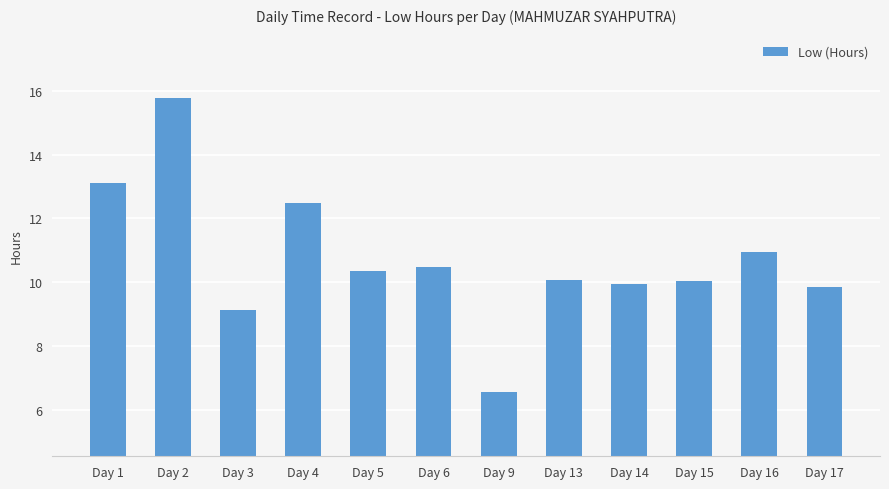

What is the change in value from Day 9 to Day 16?

+4.4